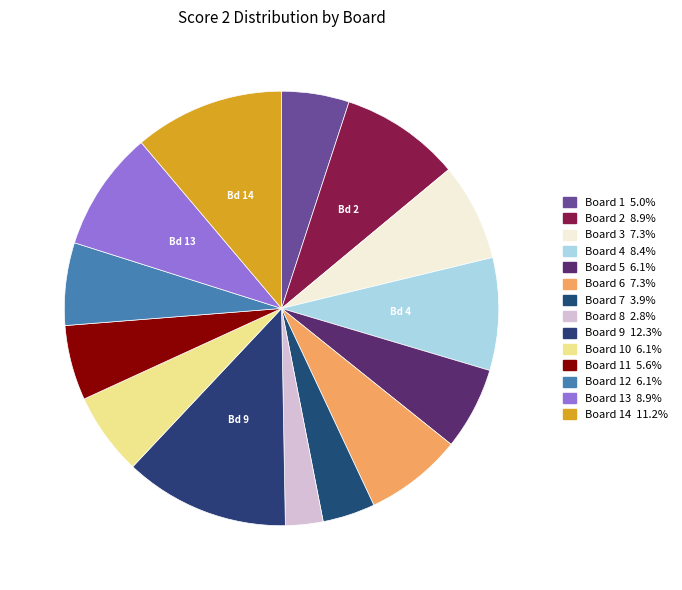

Count the number of slices in the pie.

14